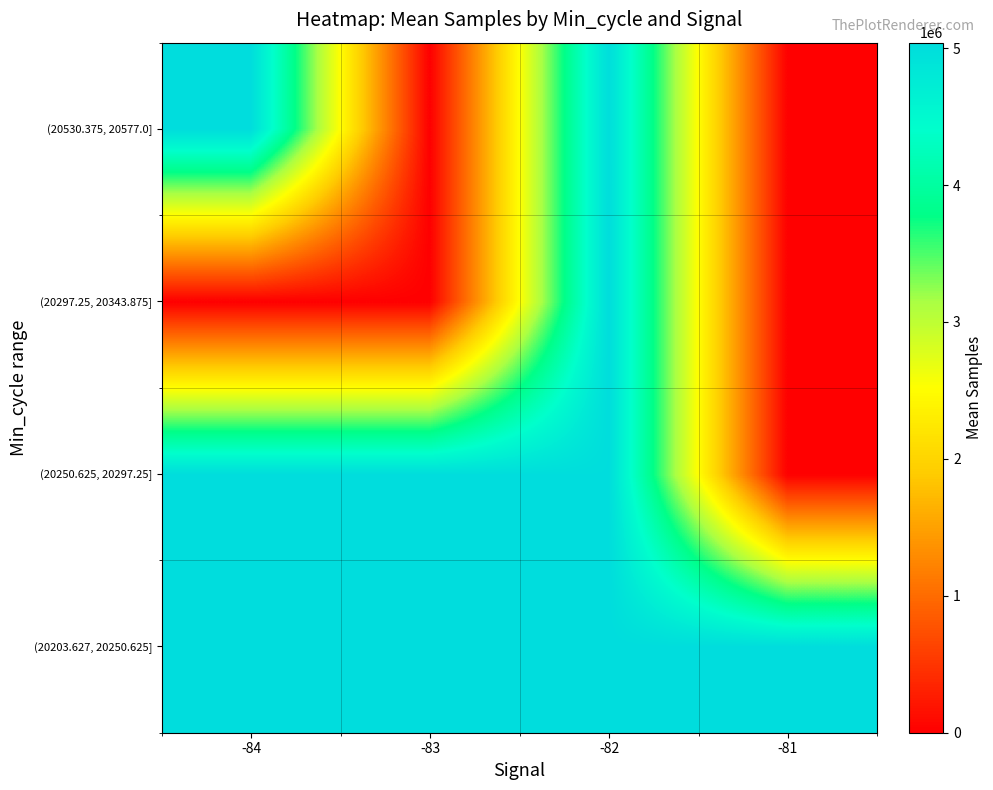

Reading right to left, transcribe all the data shown in this chart.

(20203.627, 20250.625]: -81=5039615.0	-82=5038934.0	-83=5023133.9	-84=5021849.7
(20250.625, 20297.25]: -81=0.0	-82=5023522.0	-83=5023374.7	-84=5020174.0
(20297.25, 20343.875]: -81=0.0	-82=5020185.0	-83=0.0	-84=0.0
(20530.375, 20577.0]: -81=0.0	-82=5019465.0	-83=0.0	-84=5025277.0